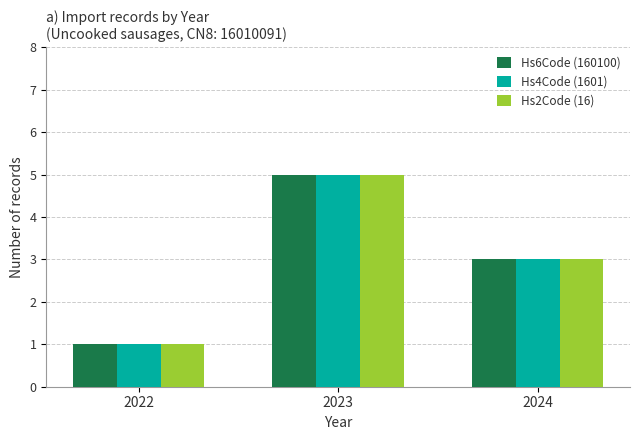

How many groups of bars are there?

3